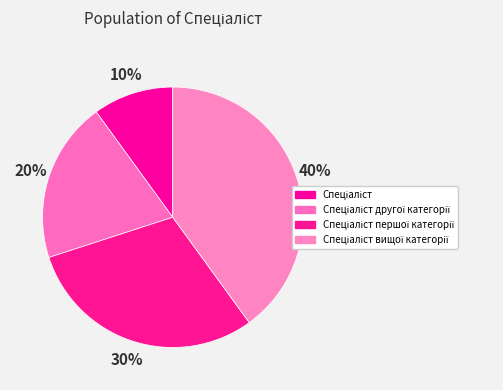

Count the number of slices in the pie.

4